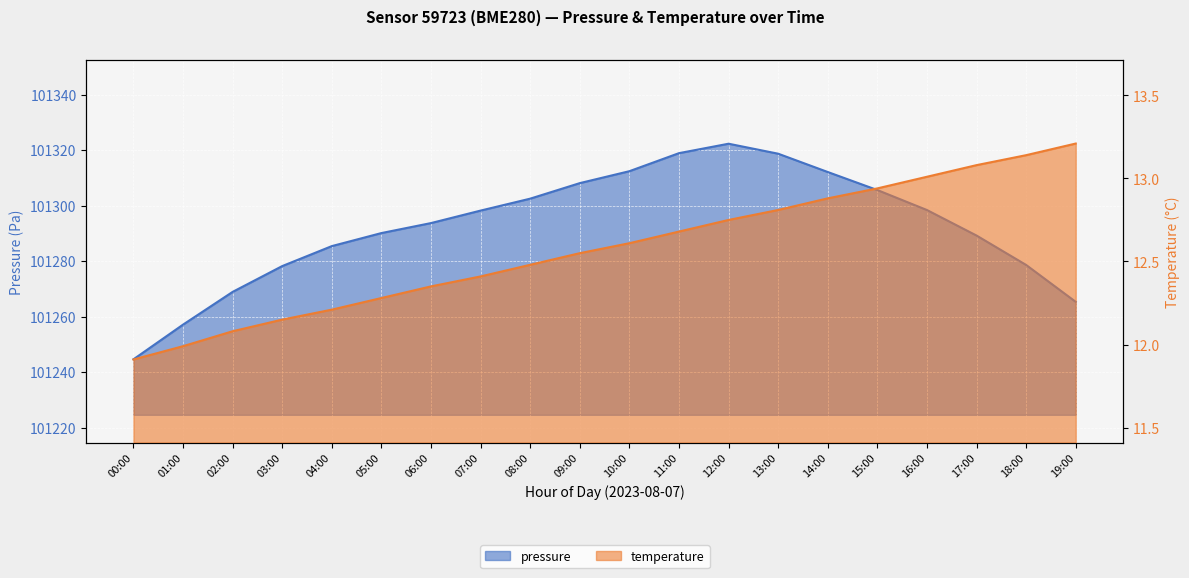

What is the difference between the highest and lowest values at 13:00?

101305.9